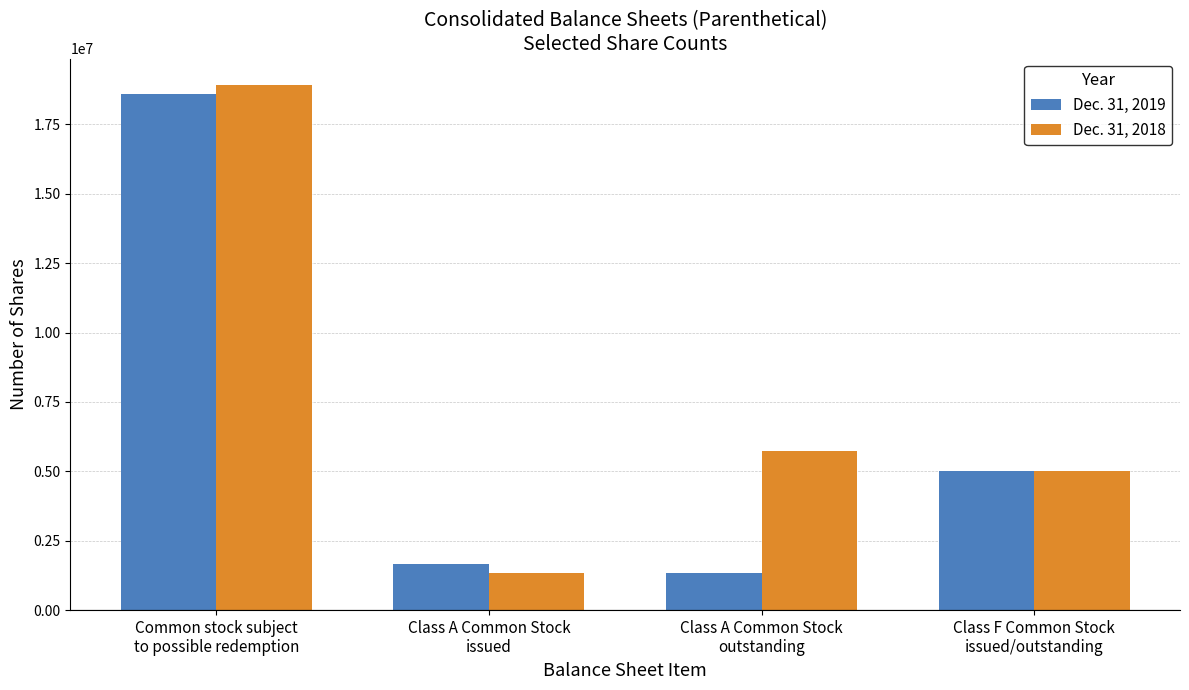

How many groups of bars are there?

4